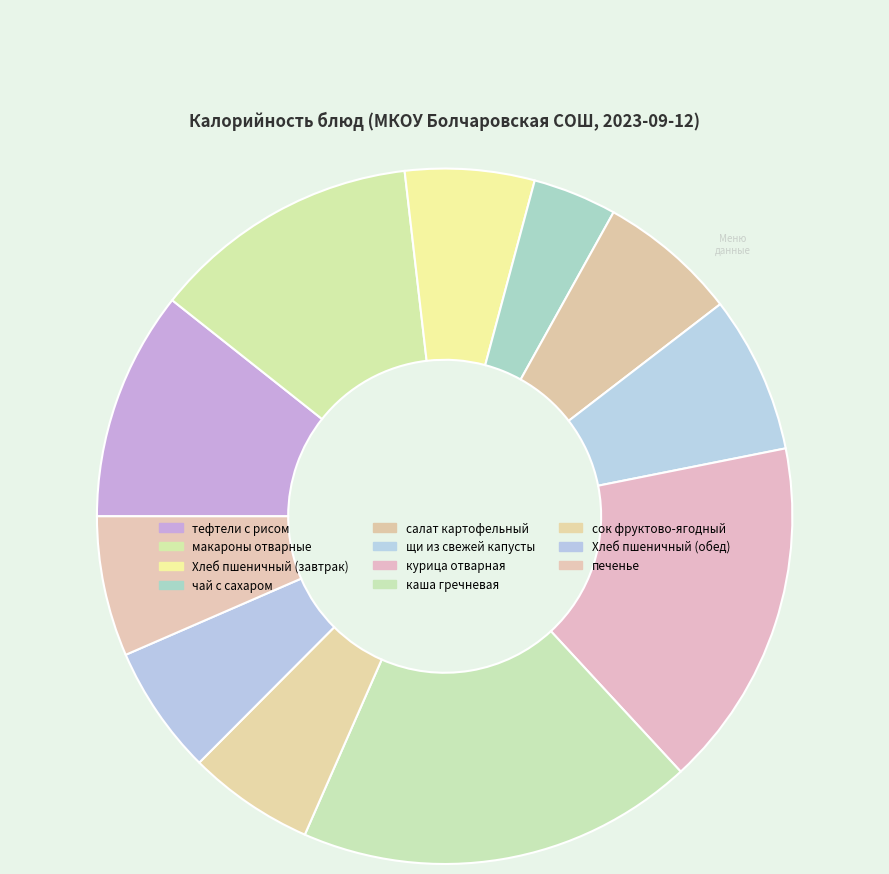

How many segments does this pie chart have?

11